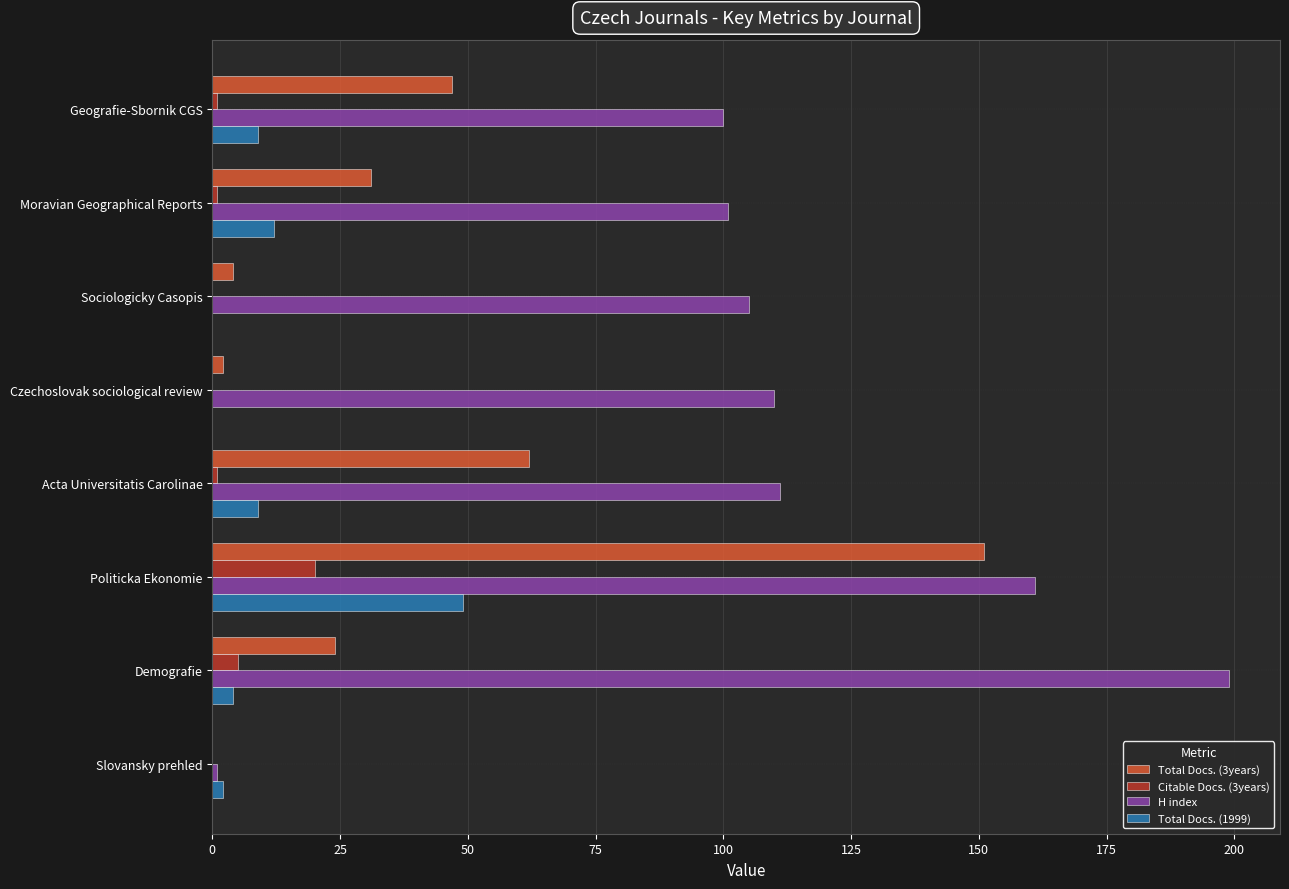

How many series are shown in this chart?

4